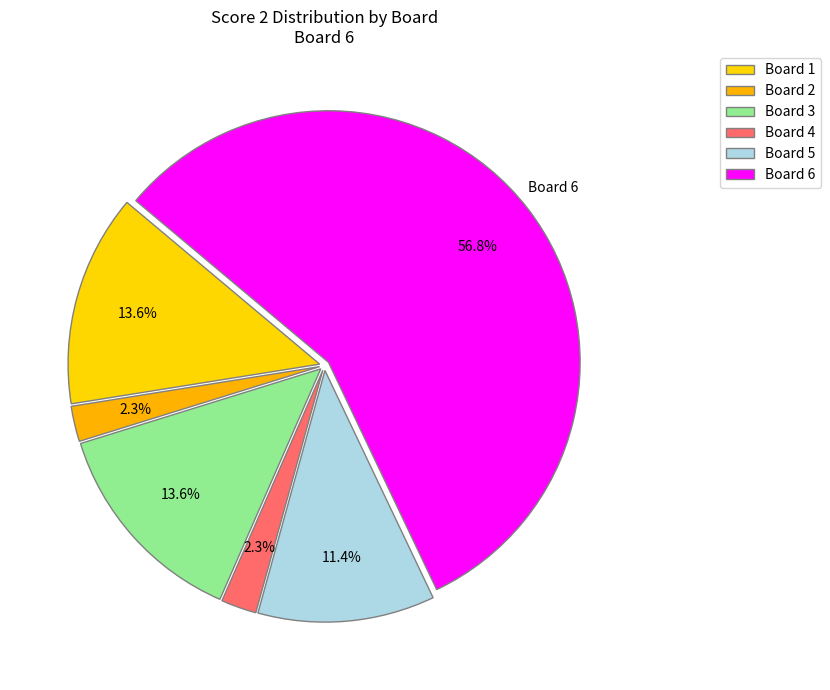

What percentage is the Board 3 slice, to the nearest percent?

14%